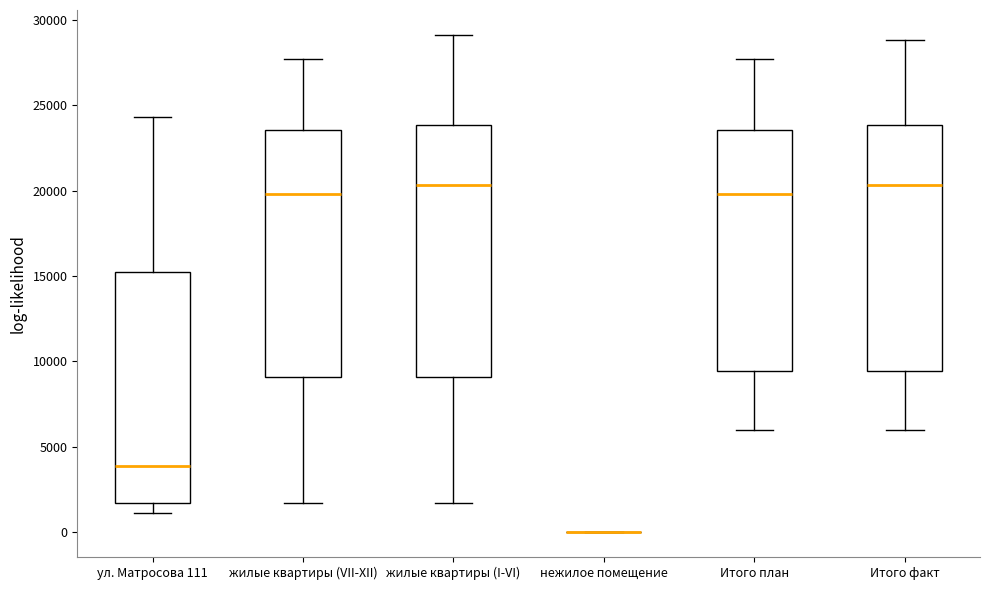

Reading left to right, transcribe this box plot: for each box, give where its median line is, the range the box spans, and where its two whiskers end, as read against the y-axis. The values are not printed on the chart, so give them approximately, as read against the axis.

ул. Матросова 111: median 4000, box 1500 to 15500, whiskers 1000 to 24500
жилые квартиры (VII-XII): median 20000, box 9000 to 23500, whiskers 1500 to 28000
жилые квартиры (I-VI): median 20500, box 9000 to 24000, whiskers 1500 to 29000
нежилое помещение: box collapsed to a line at 0, whiskers 0 to 0
Итого план: median 20000, box 9500 to 23500, whiskers 6000 to 28000
Итого факт: median 20500, box 9500 to 24000, whiskers 6000 to 29000